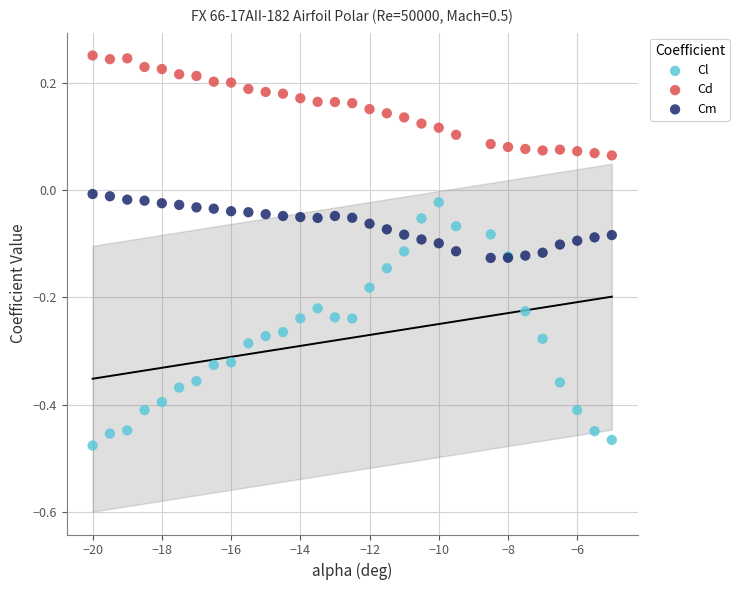

What are all the series names shown in the legend?

Cl, Cd, Cm